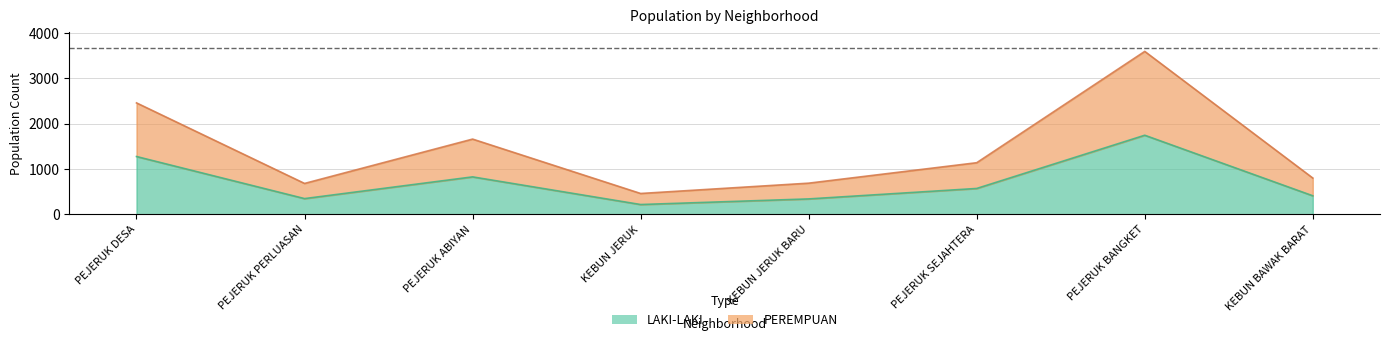

Rank the series by their maximum value, from highest to lowest.

PEREMPUAN, LAKI-LAKI